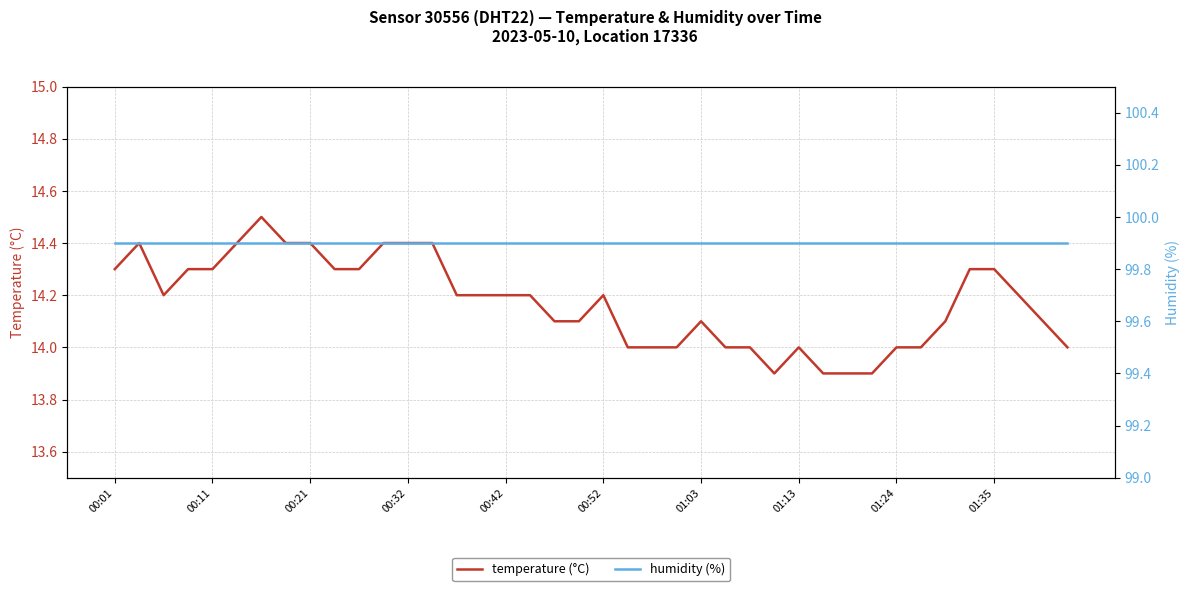

At how many categories does at least one series exceed 96?

40